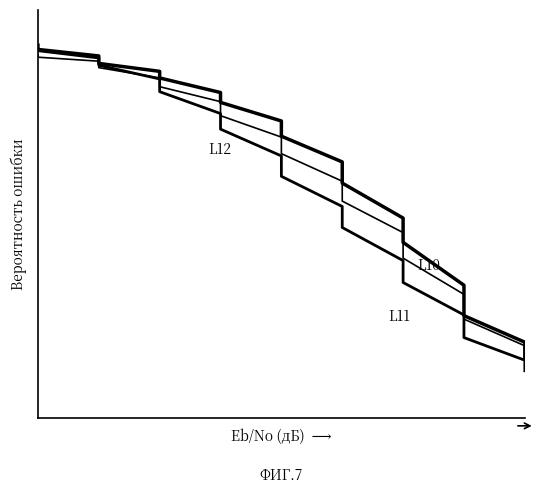

True or false: L10 has a value of 0.9 at 0.

True